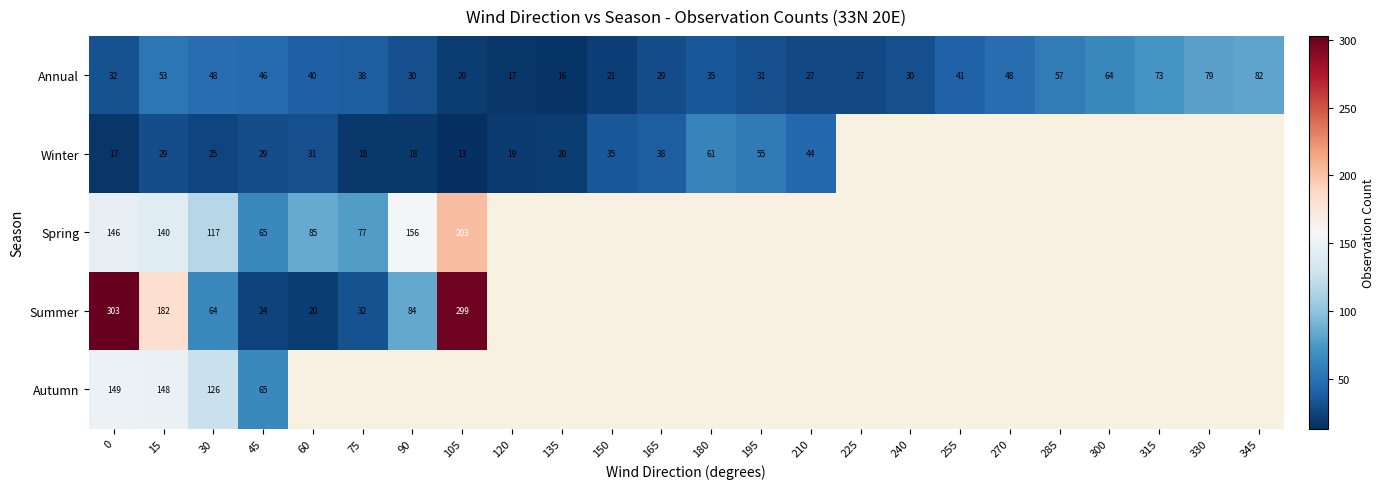

The Annual series shows 82 at 345. True or false?

True